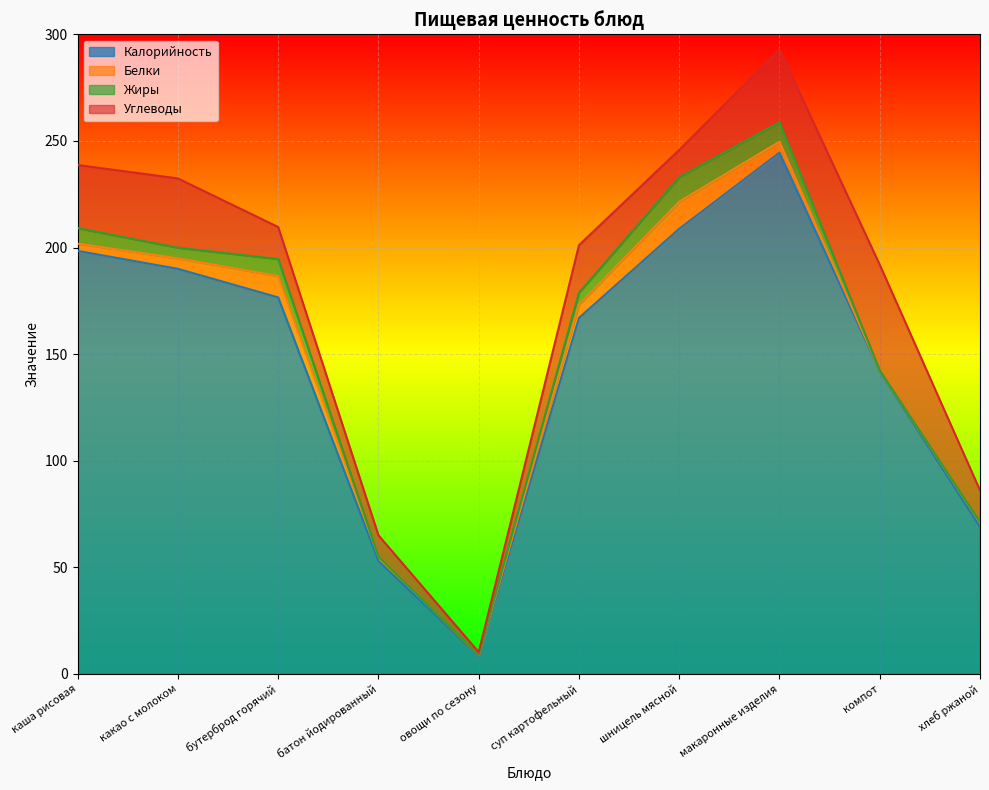

What is the average value of the Белки series?

4.7